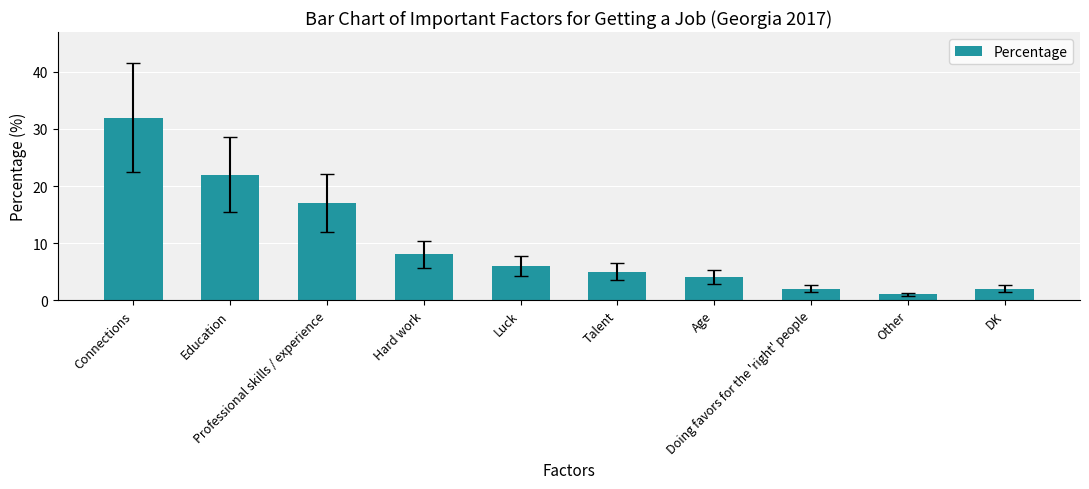

The chart shows a value of 12 at Hard work. True or false?

False